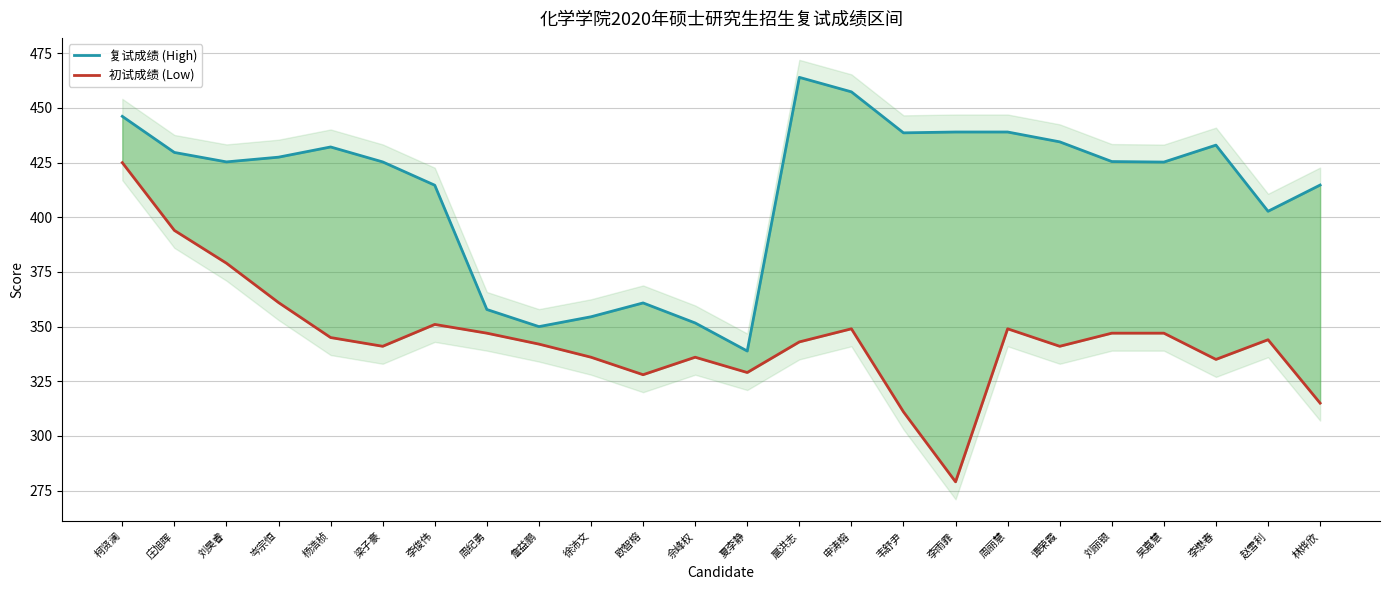

List the series in order of their overall mean, highest first.

复试成绩 (High), 初试成绩 (Low)